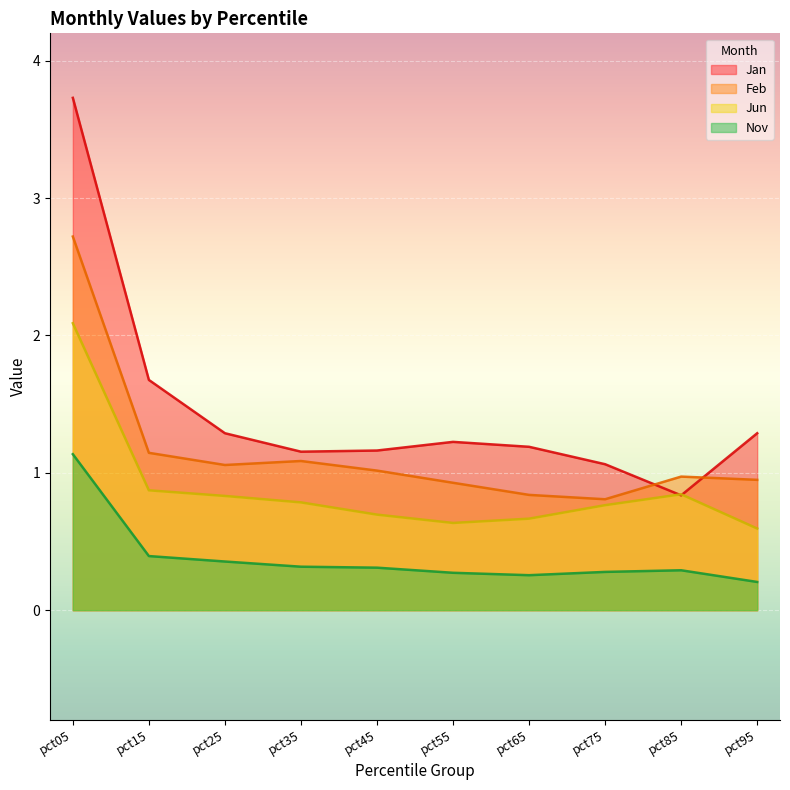

What is the difference between the maximum and minimum values in the Jan series?

2.9